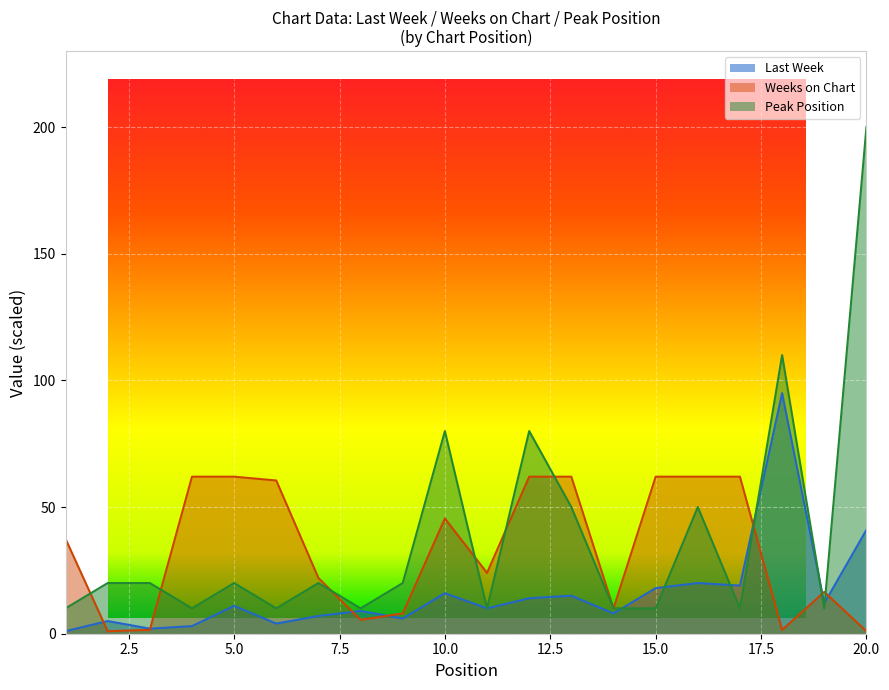

At which label is Weeks on Chart closest to 31?

1